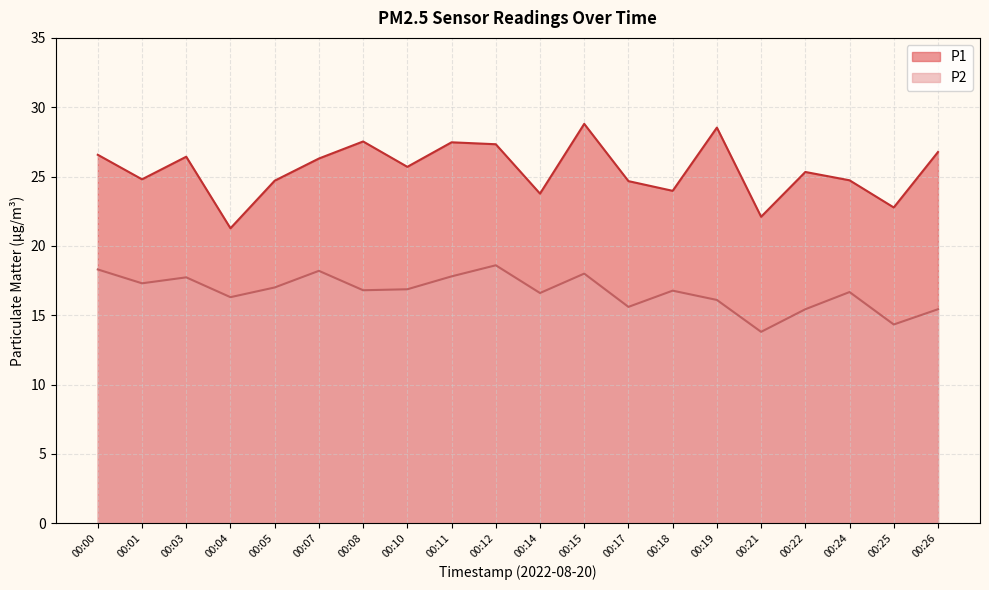

The P1 series shows 14.7 at 00:18. True or false?

False